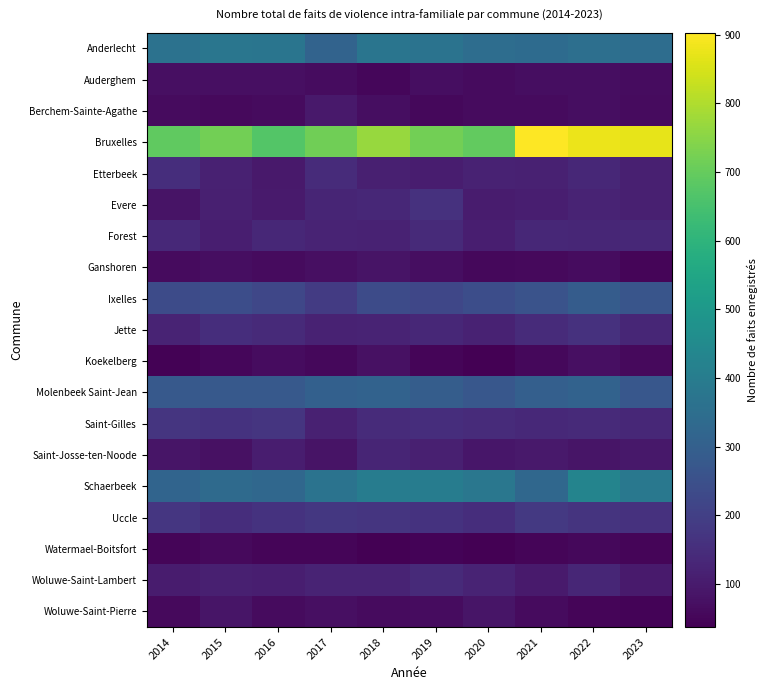

At which category does the chart reach its peak across all series?

2021